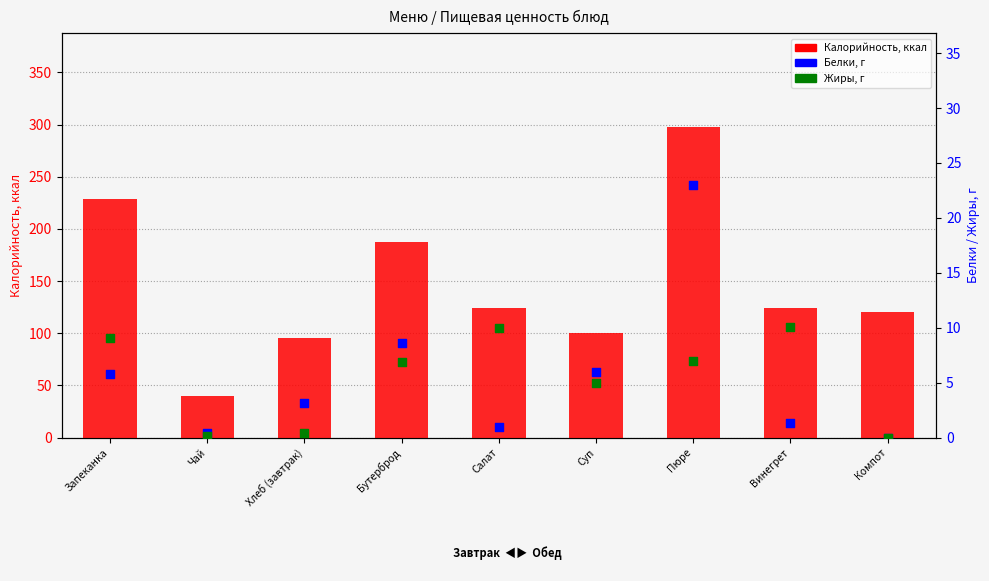

Which series has the largest total across all categories?

Калорийность